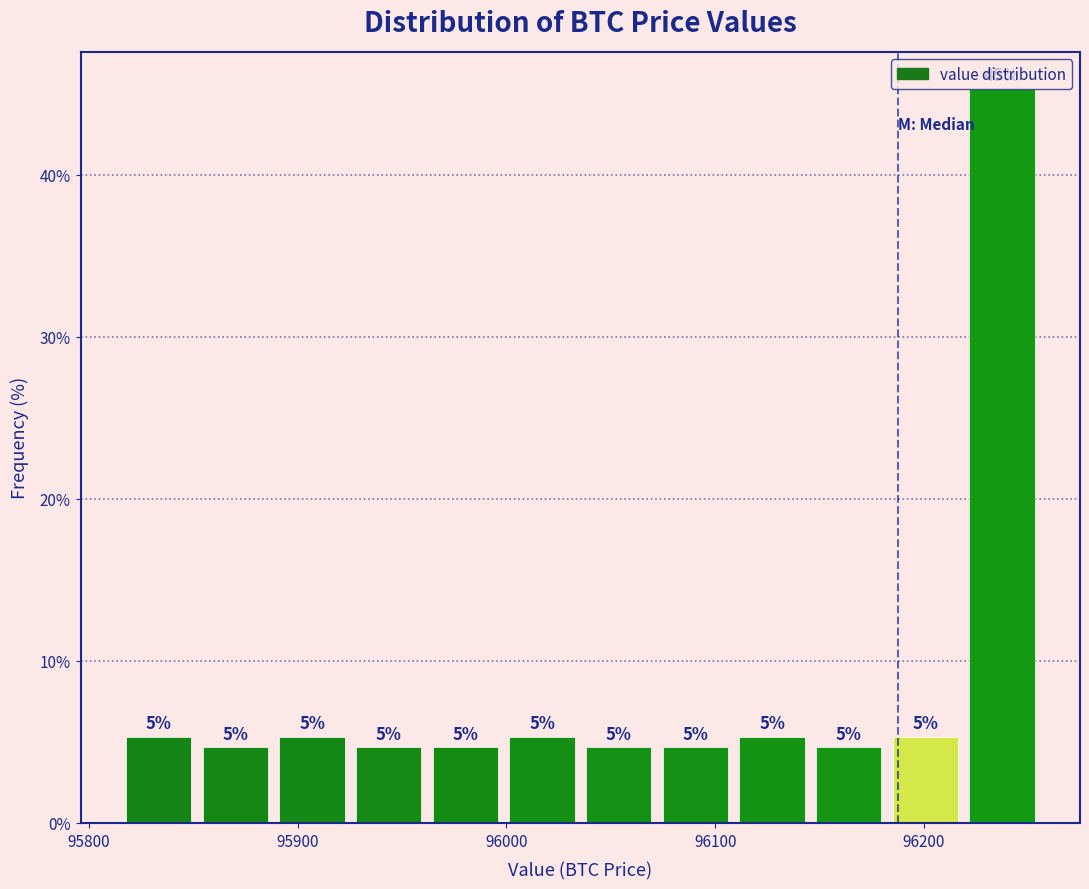

Read against the x-axis, roughly where is the centre of the tallest bar?

96240